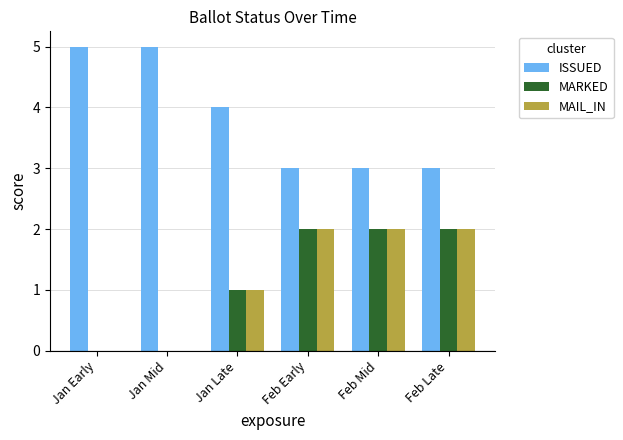

Is it true that ISSUED equals 5 at Jan Early?

True